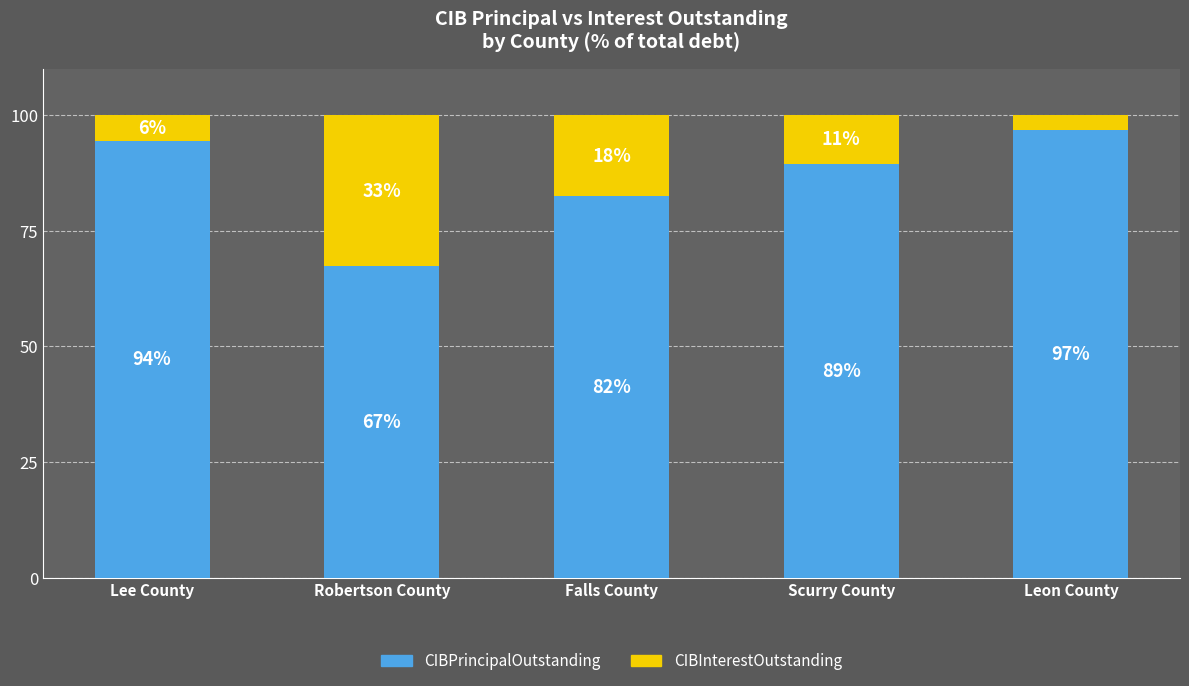

Rank the categories by CIBPrincipalOutstanding value from highest to lowest.

Leon County, Lee County, Scurry County, Falls County, Robertson County